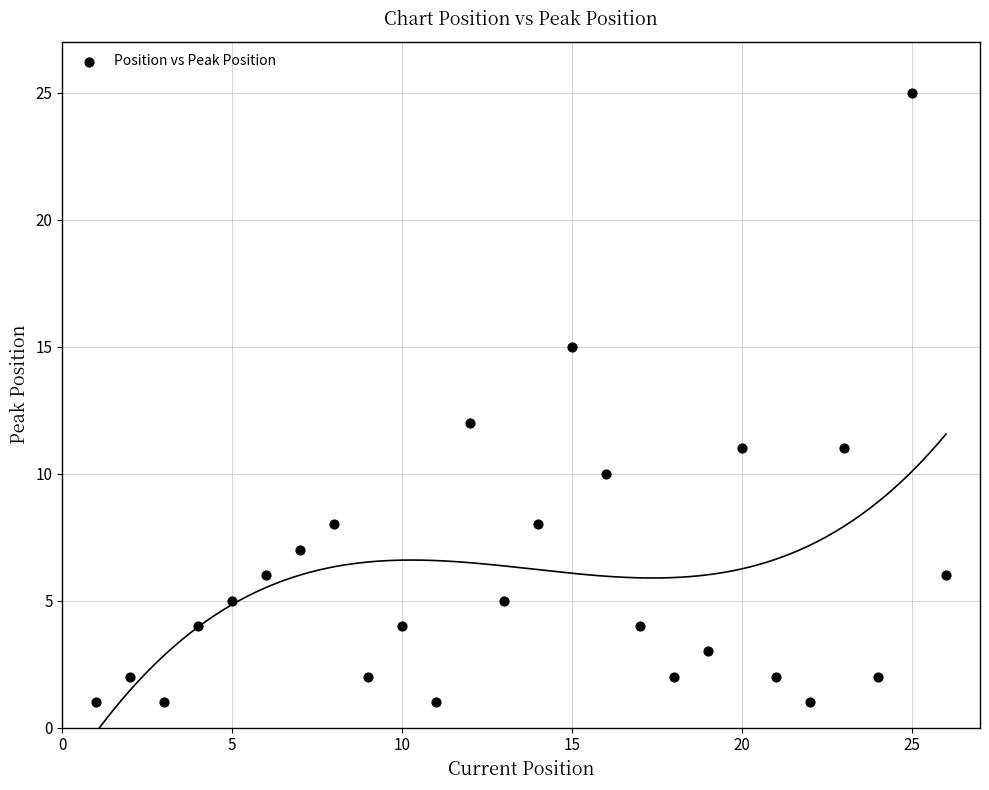

What Y value in the scatter plot is closest to 13?

12